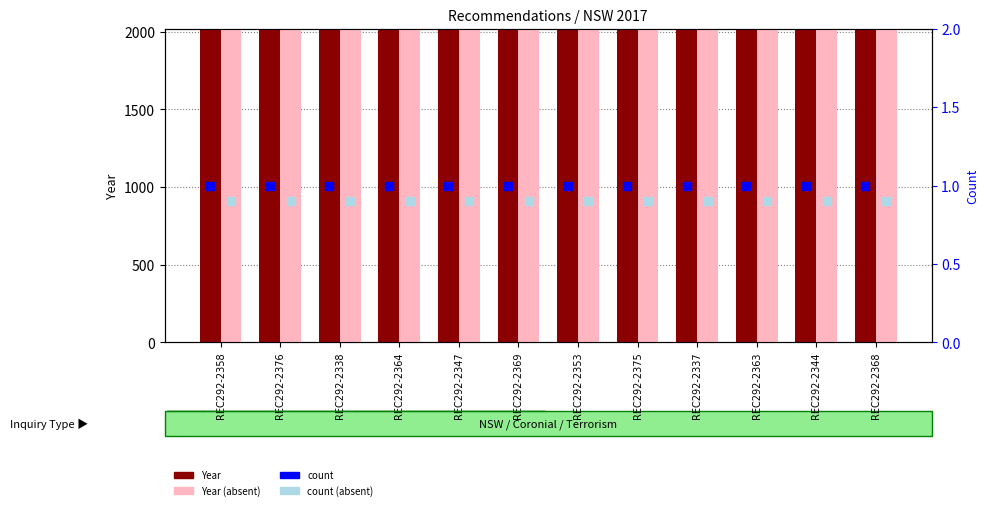

Which series contains the lowest Y value?

count (absent)